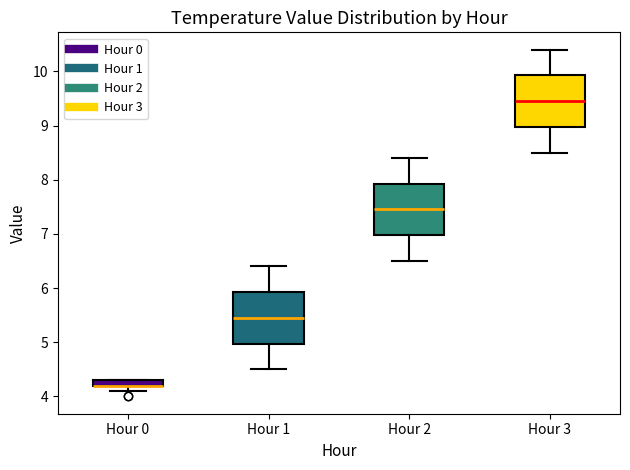

Where does the median line of the box for Hour 1 sit on the y-axis? The values are not printed on the chart, so give them approximately, as read against the axis.

5.5